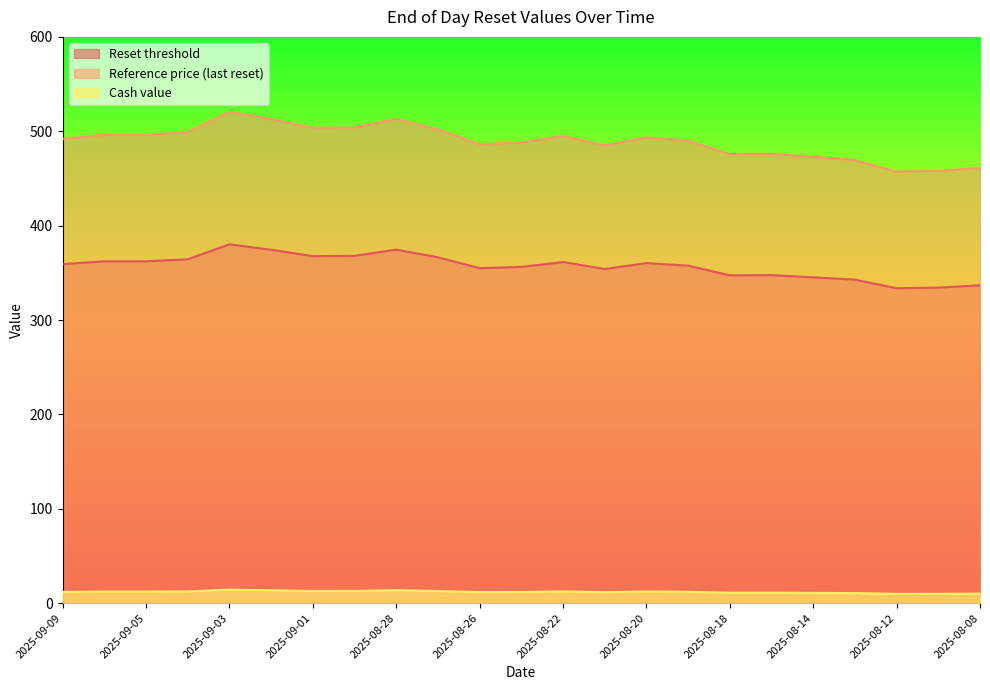

At which label is Reset threshold closest to 356?

2025-08-25